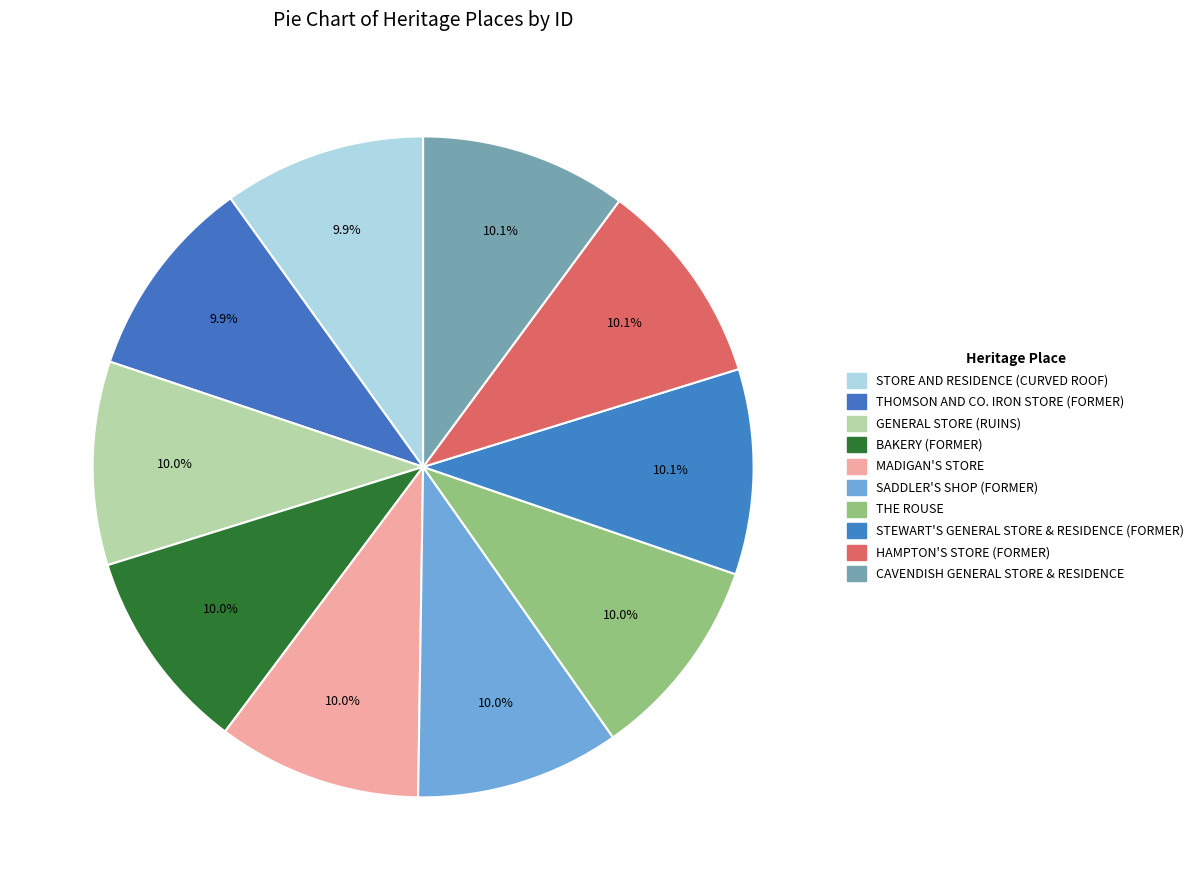

Count the number of slices in the pie.

10